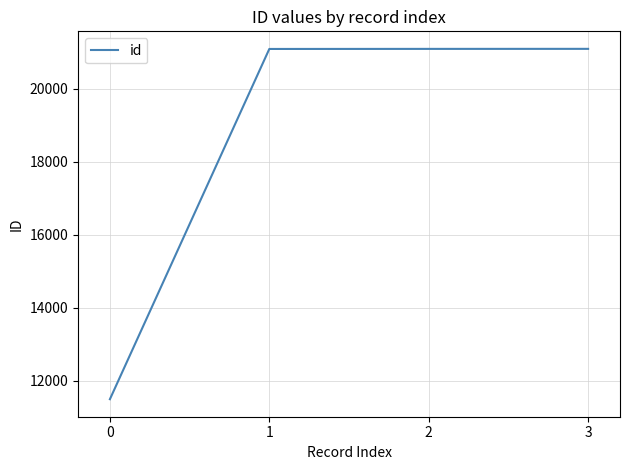

True or false: the data has more than 1 interior local peaks.

False